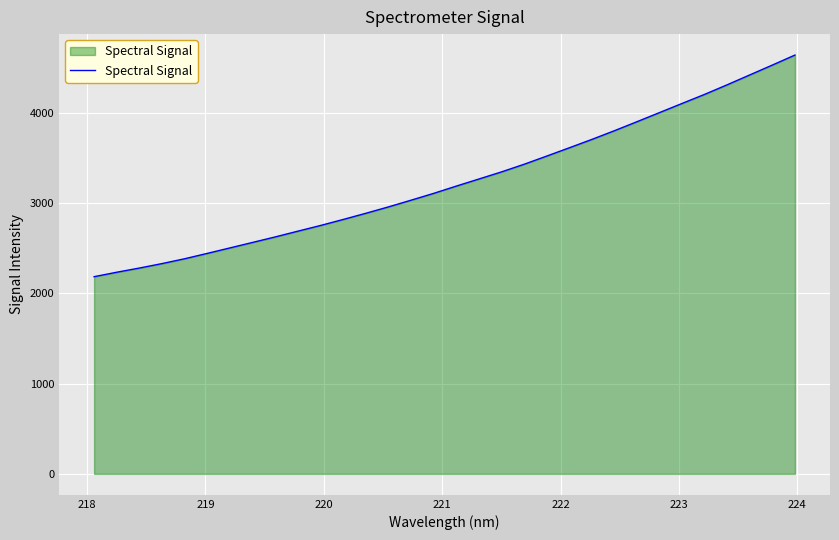

What is the sum of all values?

103710.4